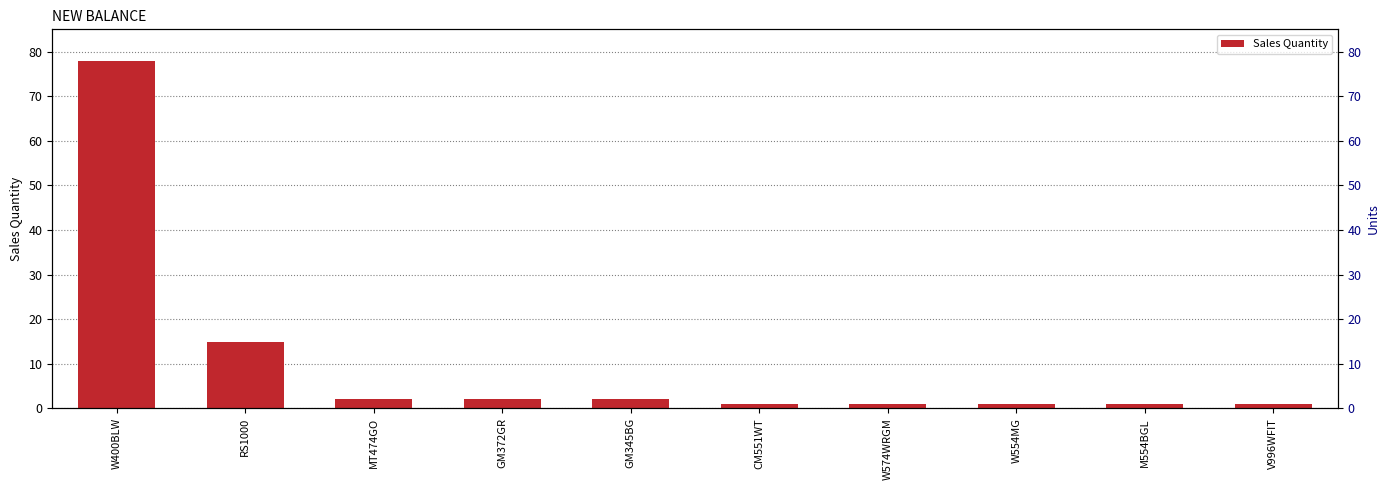

What value does the data have at W400BLW, to the nearest 5?

80